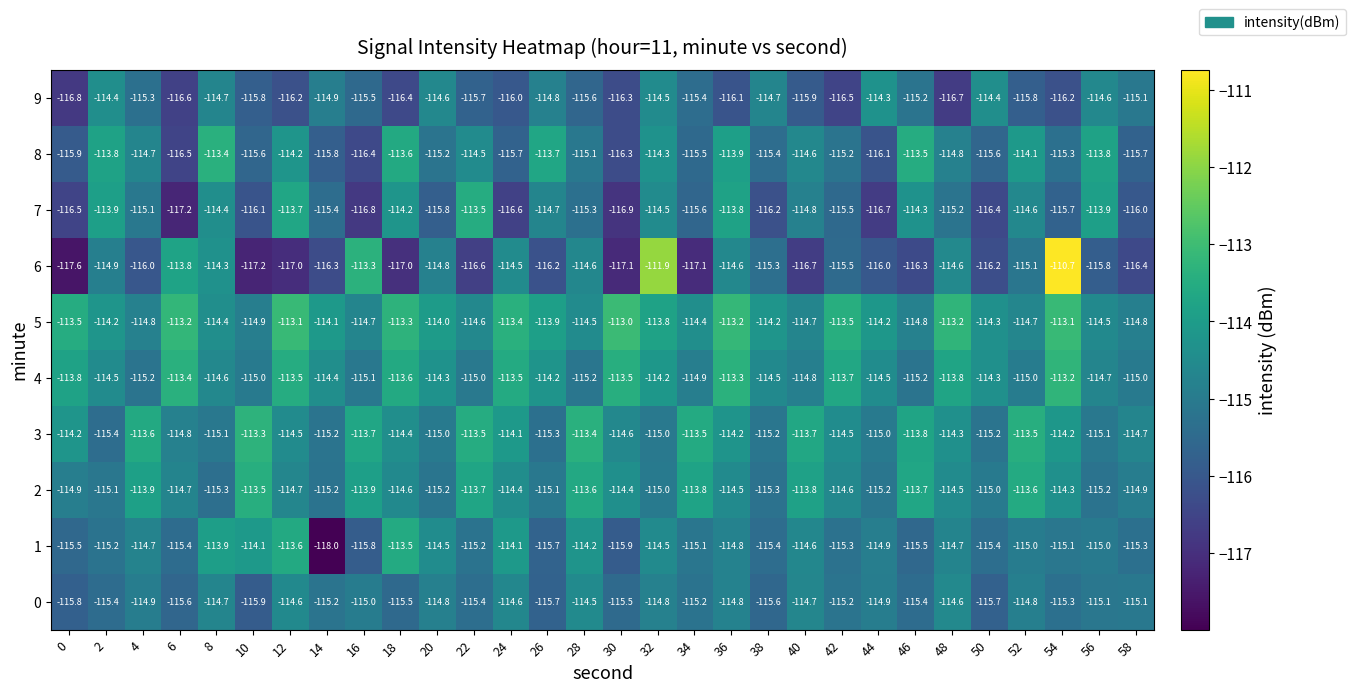

Which category has the highest value across all series?

54